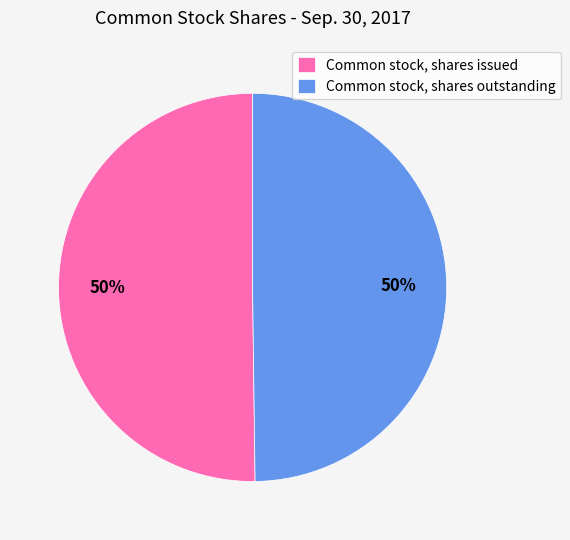

Combined, do Common stock, shares outstanding and Common stock, shares issued account for over 50%?

Yes